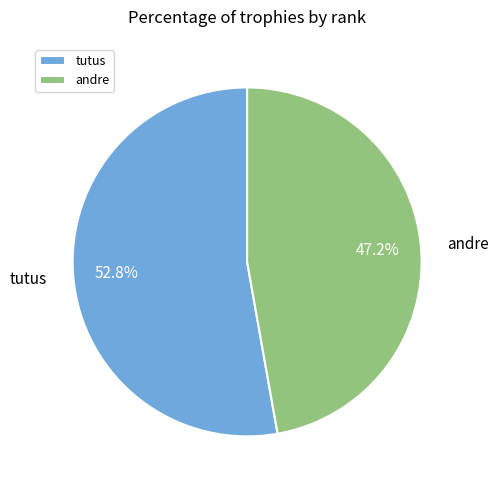

What is the ratio of the value at andre to the value at tutus?

0.9